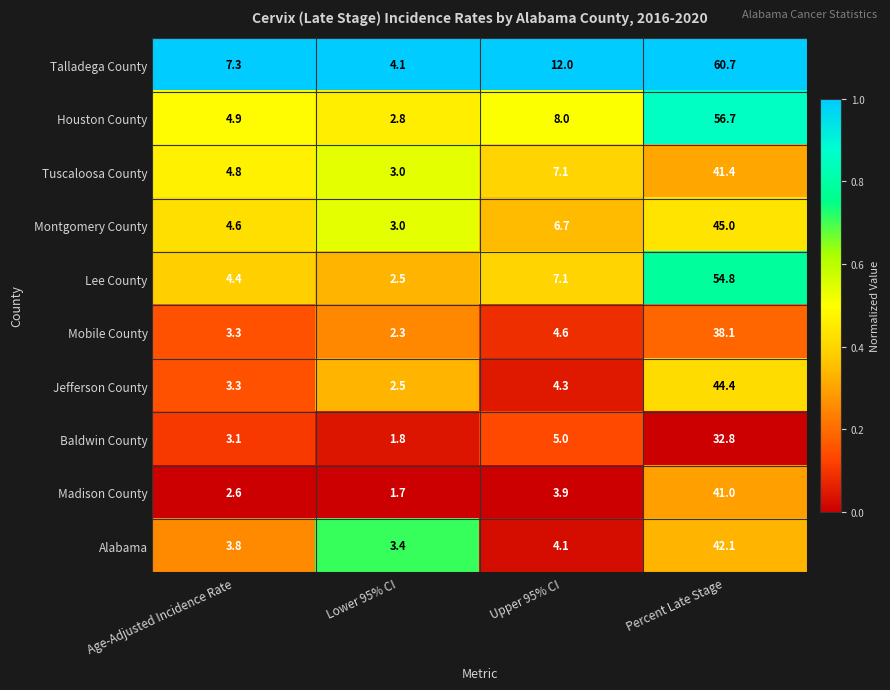

Which series has the largest total across all categories?

Talladega County